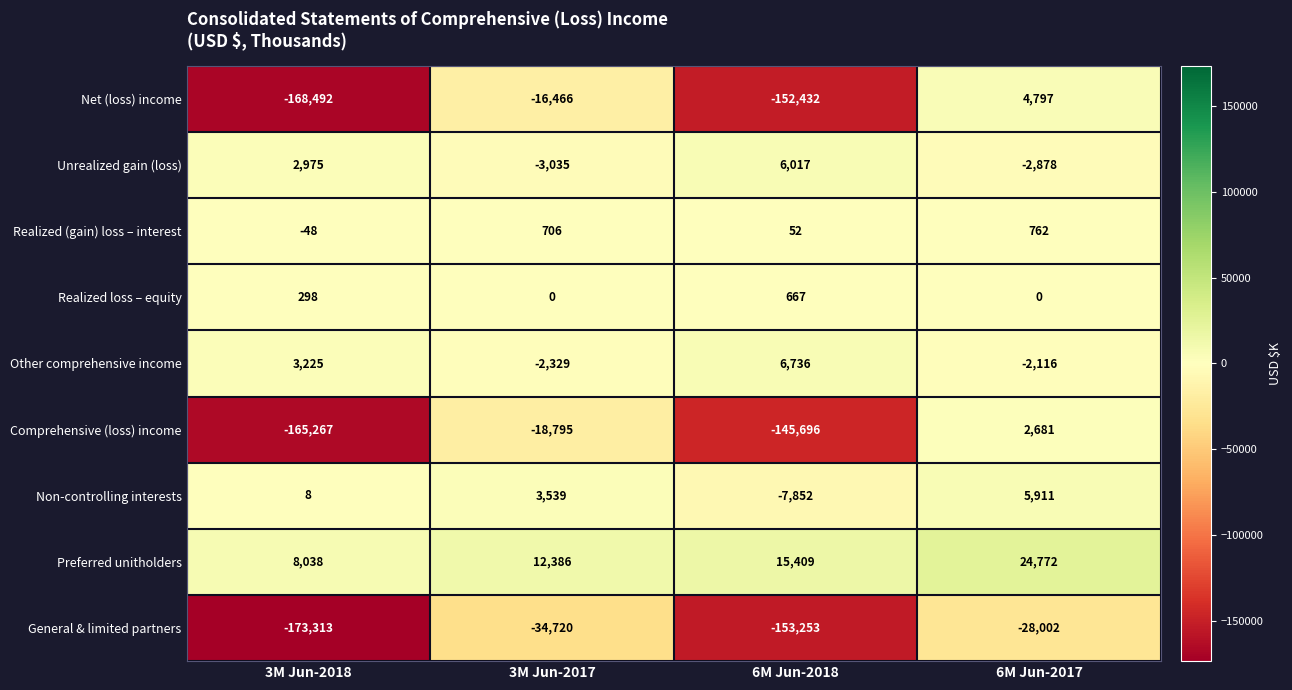

What value does the General & limited partners series have at 6M Jun-2018, to the nearest 100?

-153300